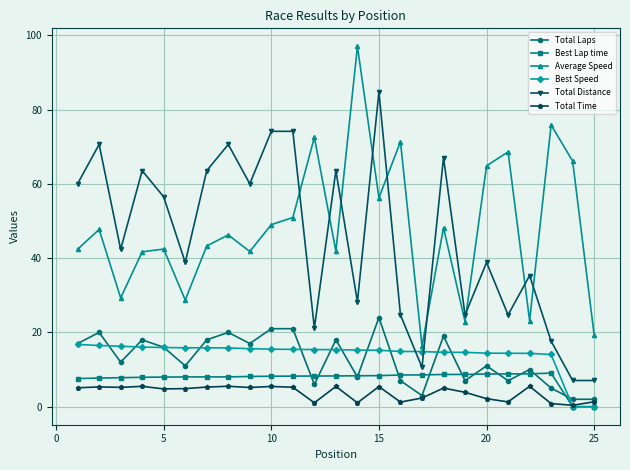

True or false: Total Time and Average Speed intersect in this chart.

False